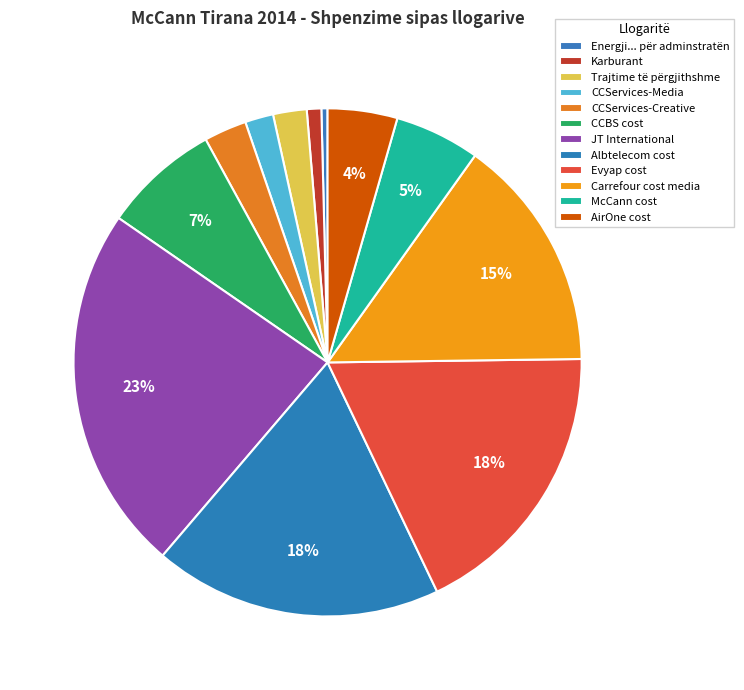

Which category has the smallest portion of the pie?

Energji... për adminstratën